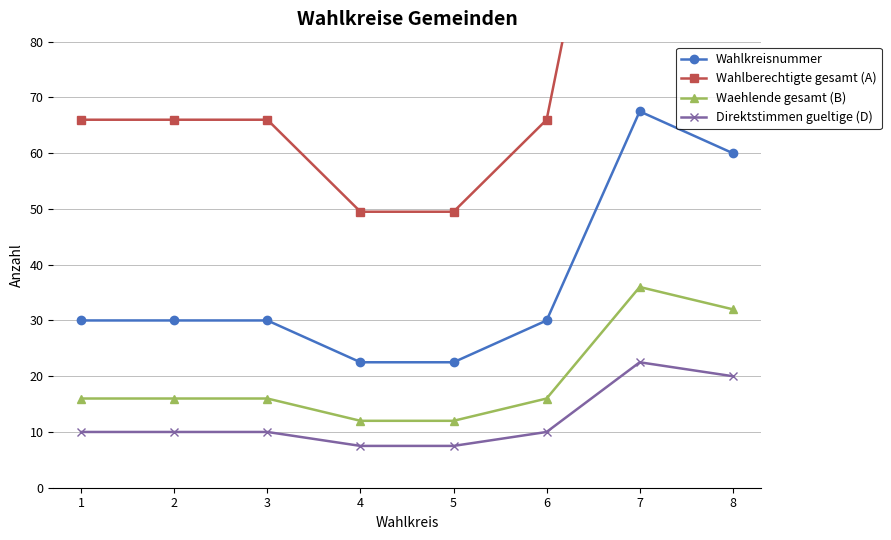

What are all the series names shown in the legend?

Wahlkreisnummer, Wahlberechtigte gesamt (A), Waehlende gesamt (B), Direktstimmen gueltige (D)